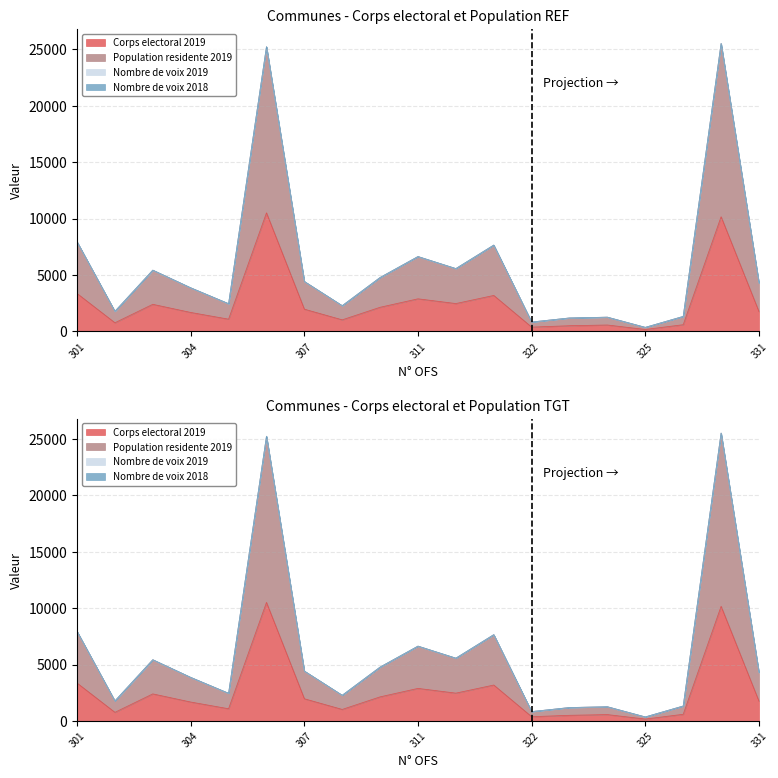

Reading right to left, what are all the values shown in this chart?

Corps electoral 2019: 331=1755.0	329=10168.0	326=596.0	325=173.0	324=569.0	323=505.0	322=382.0	321=3190.0	312=2471.0	311=2891.0	310=2141.0	309=1027.0	307=1973.0	306=10514.0	305=1087.0	304=1683.0	303=2404.0	302=769.0	301=3365.0
Population residente 2019: 331=4289.7	329=25518.0	326=1327.3	325=359.0	324=1262.3	323=1192.3	322=833.0	321=7649.3	312=5568.0	311=6635.7	310=4777.7	309=2278.3	307=4425.7	306=25234.3	305=2455.7	304=3865.0	303=5429.7	302=1778.3	301=7943.0